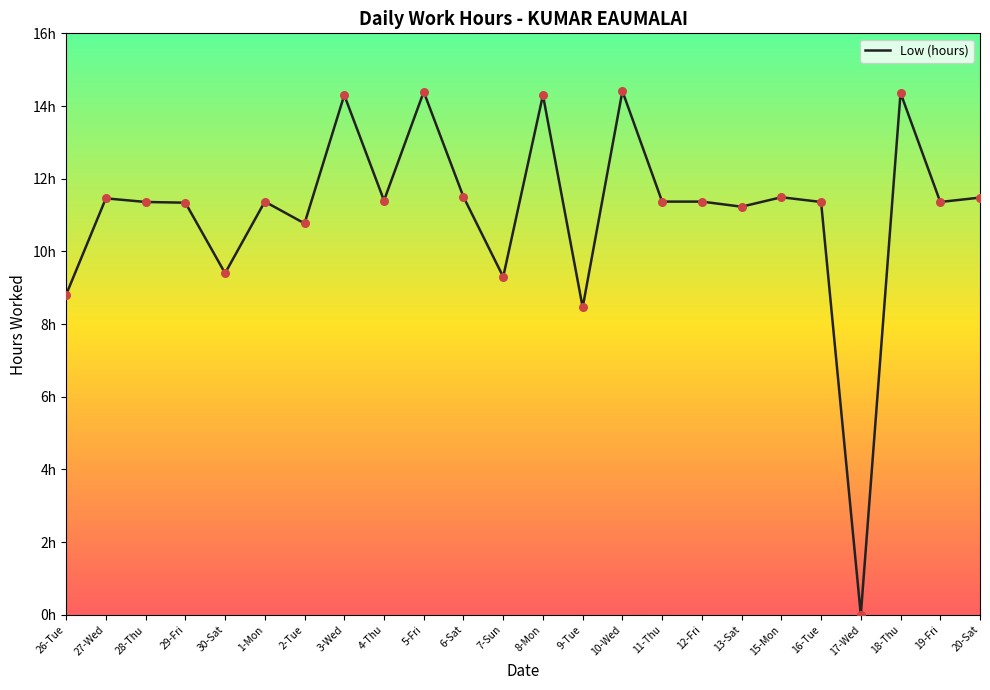

What is the ratio of the value at 26-Tue to the value at 27-Wed?

0.8